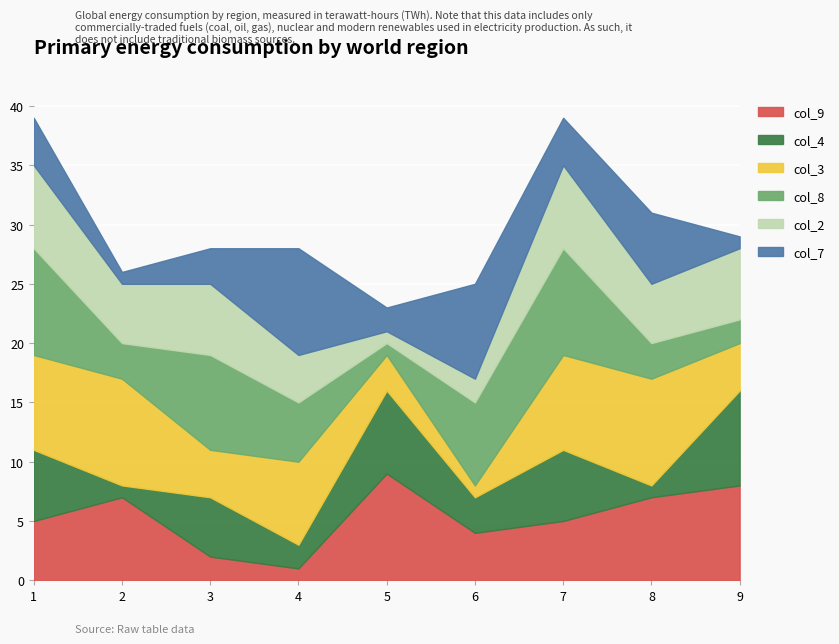

Reading right to left, extract all data points from this chart.

col_2: 9=6	8=5	7=7	6=2	5=1	4=4	3=6	2=5	1=7
col_7: 9=1	8=6	7=4	6=8	5=2	4=9	3=3	2=1	1=4
col_3: 9=4	8=9	7=8	6=1	5=3	4=7	3=4	2=9	1=8
col_4: 9=8	8=1	7=6	6=3	5=7	4=2	3=5	2=1	1=6
col_8: 9=2	8=3	7=9	6=7	5=1	4=5	3=8	2=3	1=9
col_9: 9=8	8=7	7=5	6=4	5=9	4=1	3=2	2=7	1=5